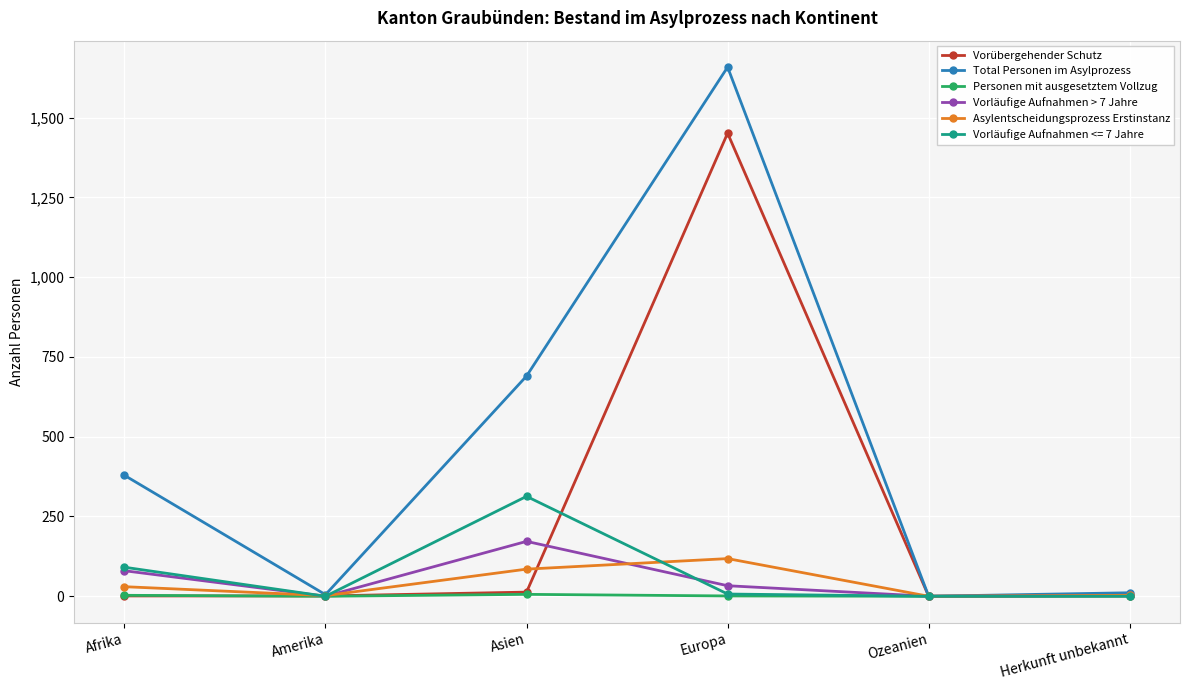

The Vorläufige Aufnahmen > 7 Jahre series shows 0 at Amerika. True or false?

True